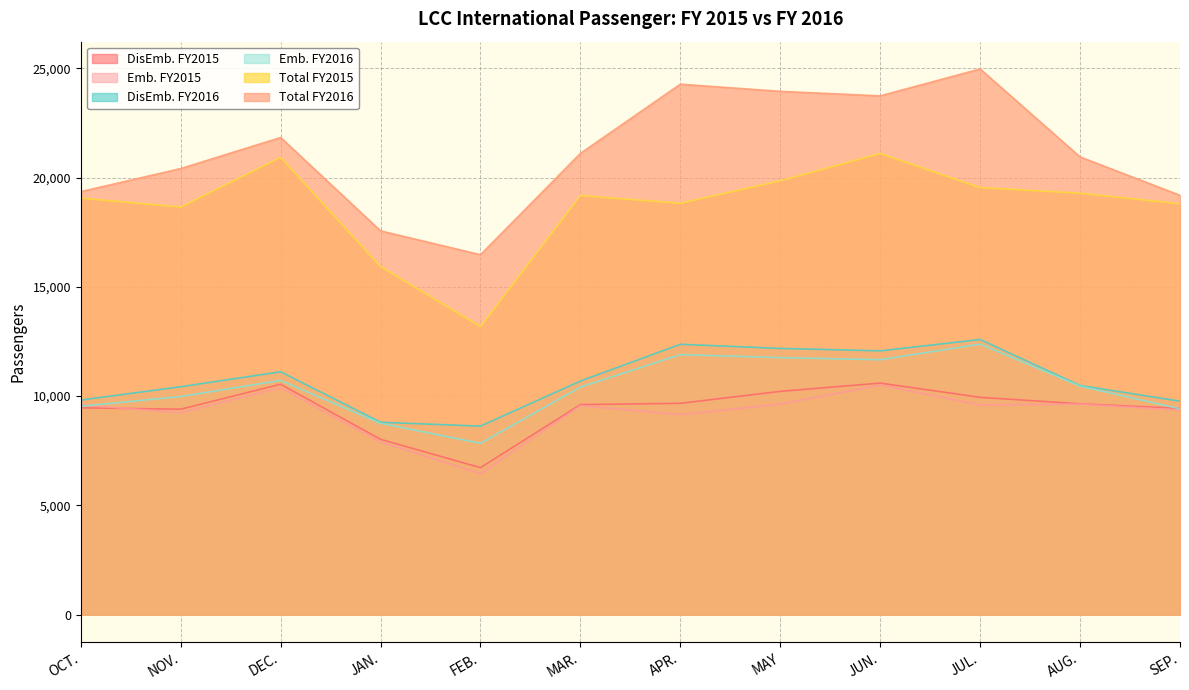

Which series has the largest total across all categories?

Total FY2016